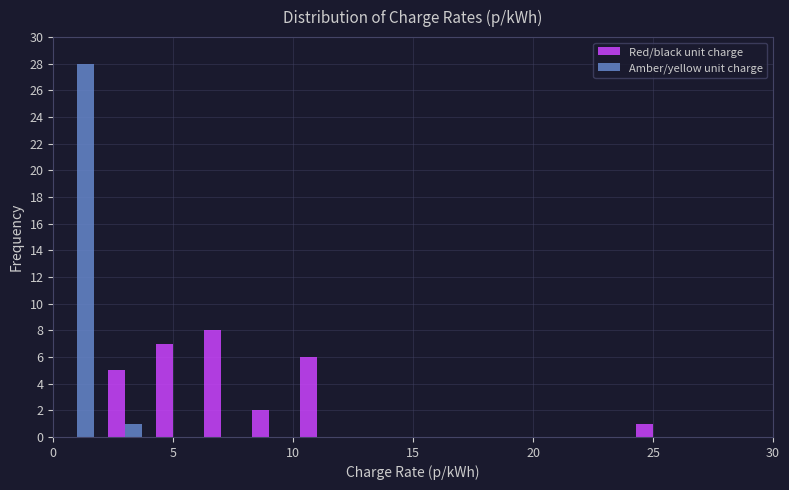

What is the height of the Amber/yellow unit charge bar covering 2 to 4 on the x-axis? The values are not printed on the chart, so give them approximately, as read against the axis.

1